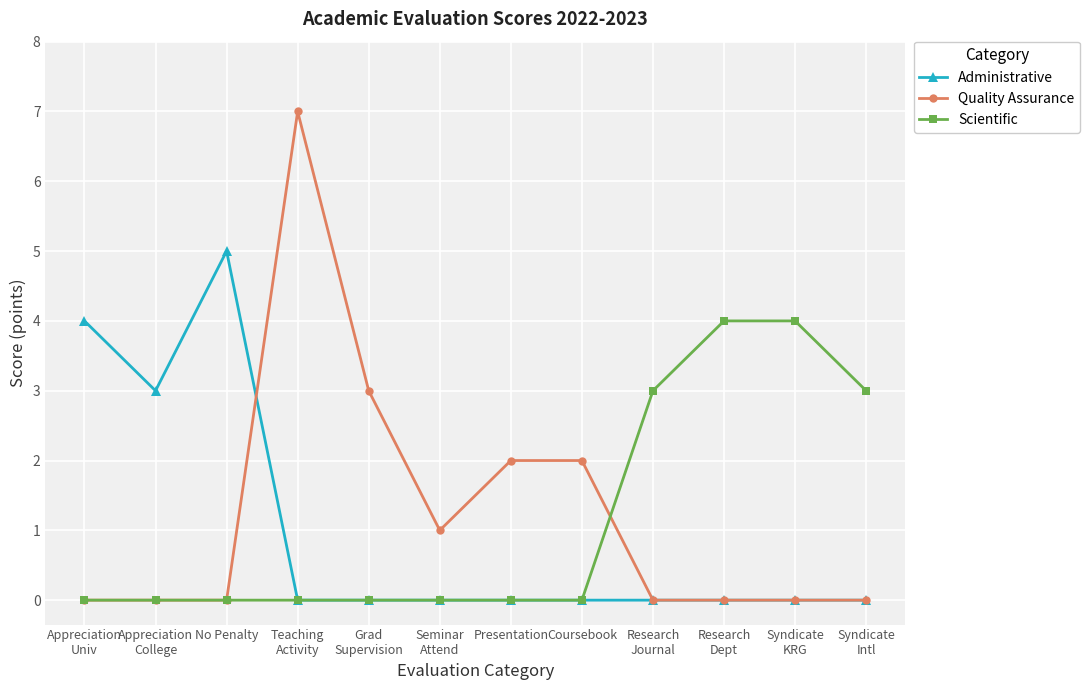

Reading left to right, list all the values displayed in this chart.

Administrative: Appreciation
Univ=4	Appreciation
College=3	No Penalty=5	Teaching
Activity=0	Grad
Supervision=0	Seminar
Attend=0	Presentation=0	Coursebook=0	Research
Journal=0	Research
Dept=0	Syndicate
KRG=0	Syndicate
Intl=0
Quality Assurance: Appreciation
Univ=0	Appreciation
College=0	No Penalty=0	Teaching
Activity=7	Grad
Supervision=3	Seminar
Attend=1	Presentation=2	Coursebook=2	Research
Journal=0	Research
Dept=0	Syndicate
KRG=0	Syndicate
Intl=0
Scientific: Appreciation
Univ=0	Appreciation
College=0	No Penalty=0	Teaching
Activity=0	Grad
Supervision=0	Seminar
Attend=0	Presentation=0	Coursebook=0	Research
Journal=3	Research
Dept=4	Syndicate
KRG=4	Syndicate
Intl=3